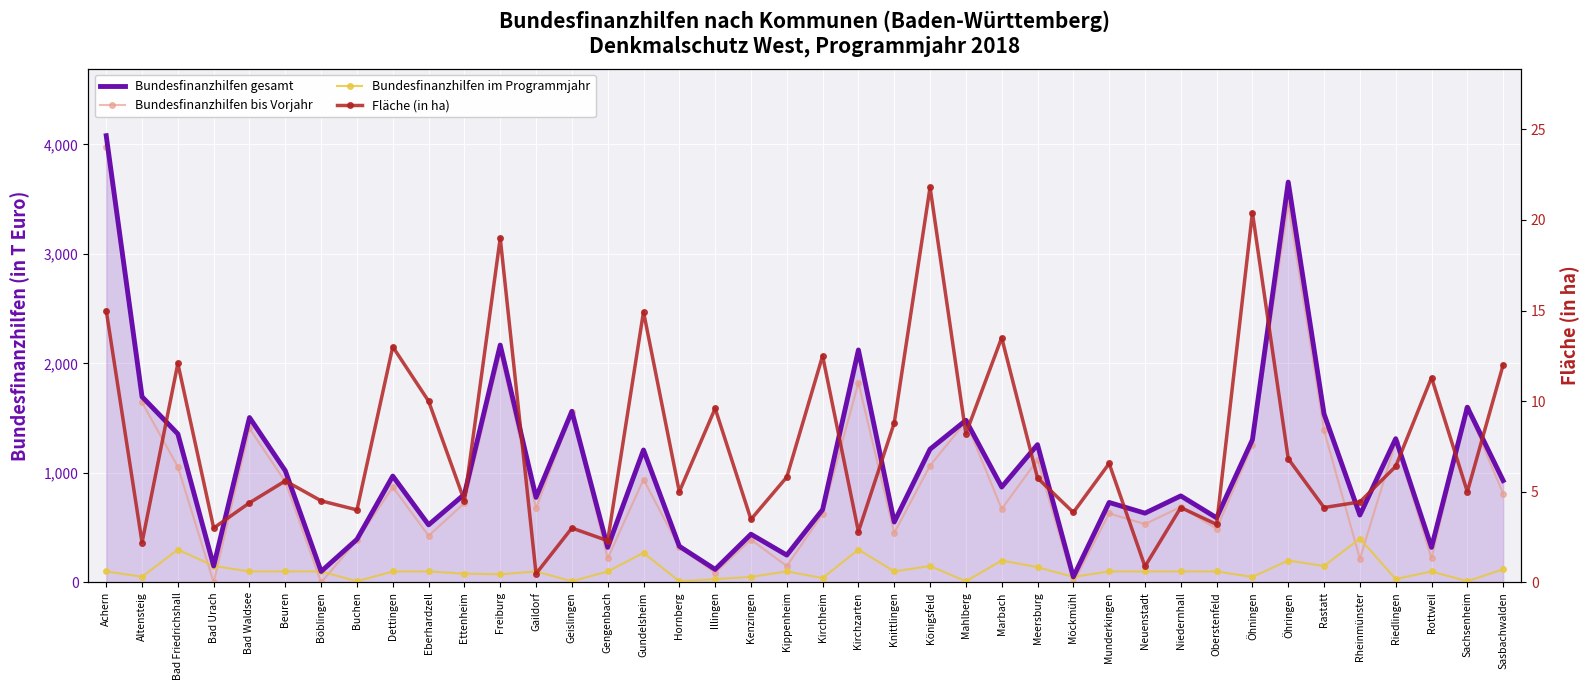

Is it true that Flaeche (in ha) equals 1.4 at Oberstenfeld?

False